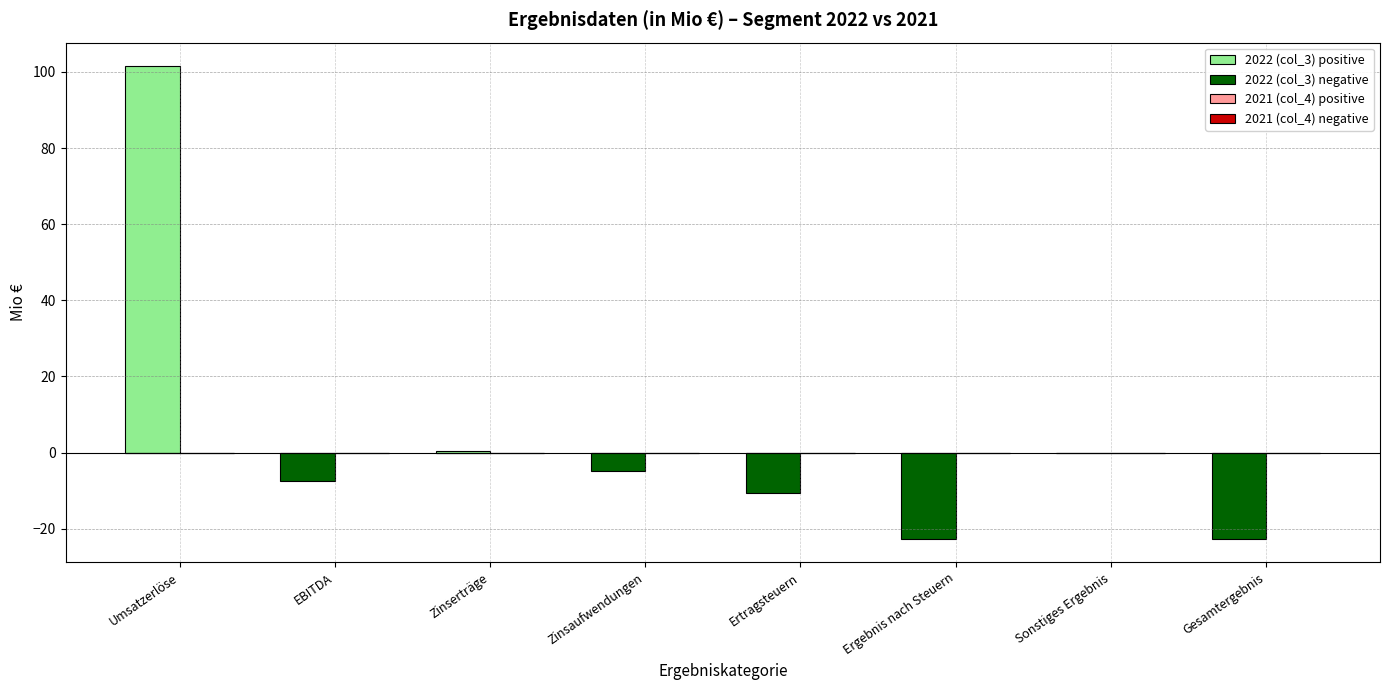

Reading left to right, what are all the values shown in this chart?

2022 (col_3) positive: Umsatzerlöse=101.5	EBITDA=0.0	Zinserträge=0.3	Zinsaufwendungen=0.0	Ertragsteuern=0.0	Ergebnis nach Steuern=0.0	Sonstiges Ergebnis=0.0	Gesamtergebnis=0.0
2022 (col_3) negative: Umsatzerlöse=0.0	EBITDA=-7.5	Zinserträge=0.0	Zinsaufwendungen=-4.8	Ertragsteuern=-10.6	Ergebnis nach Steuern=-22.6	Sonstiges Ergebnis=0.0	Gesamtergebnis=-22.6
2021 (col_4) positive: Umsatzerlöse=0.0	EBITDA=0.0	Zinserträge=0.0	Zinsaufwendungen=0.0	Ertragsteuern=0.0	Ergebnis nach Steuern=0.0	Sonstiges Ergebnis=0.0	Gesamtergebnis=0.0
2021 (col_4) negative: Umsatzerlöse=0.0	EBITDA=0.0	Zinserträge=0.0	Zinsaufwendungen=0.0	Ertragsteuern=0.0	Ergebnis nach Steuern=0.0	Sonstiges Ergebnis=0.0	Gesamtergebnis=0.0